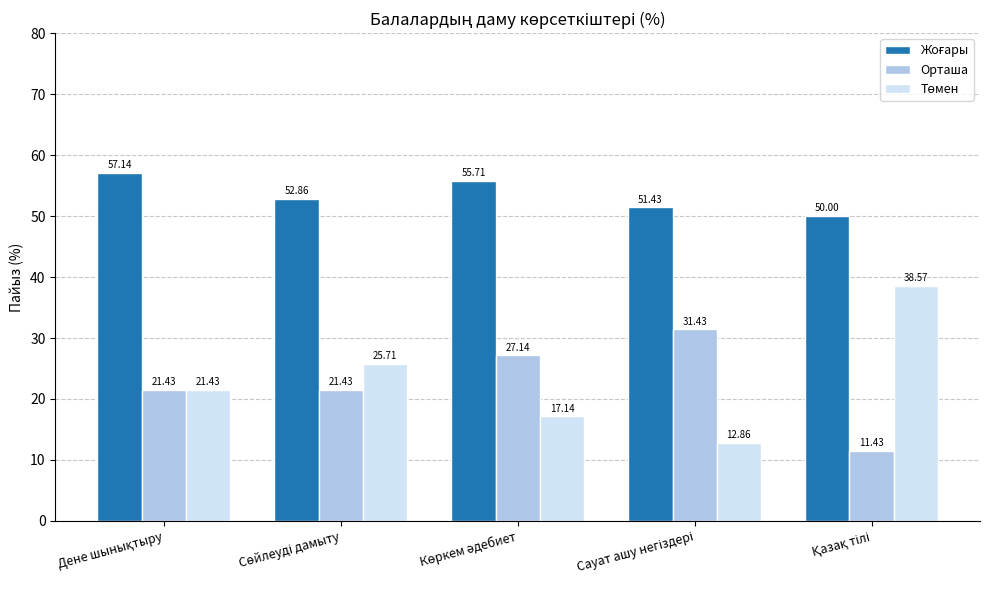

What is the difference between the maximum and minimum values in the Орташа series?

20.0